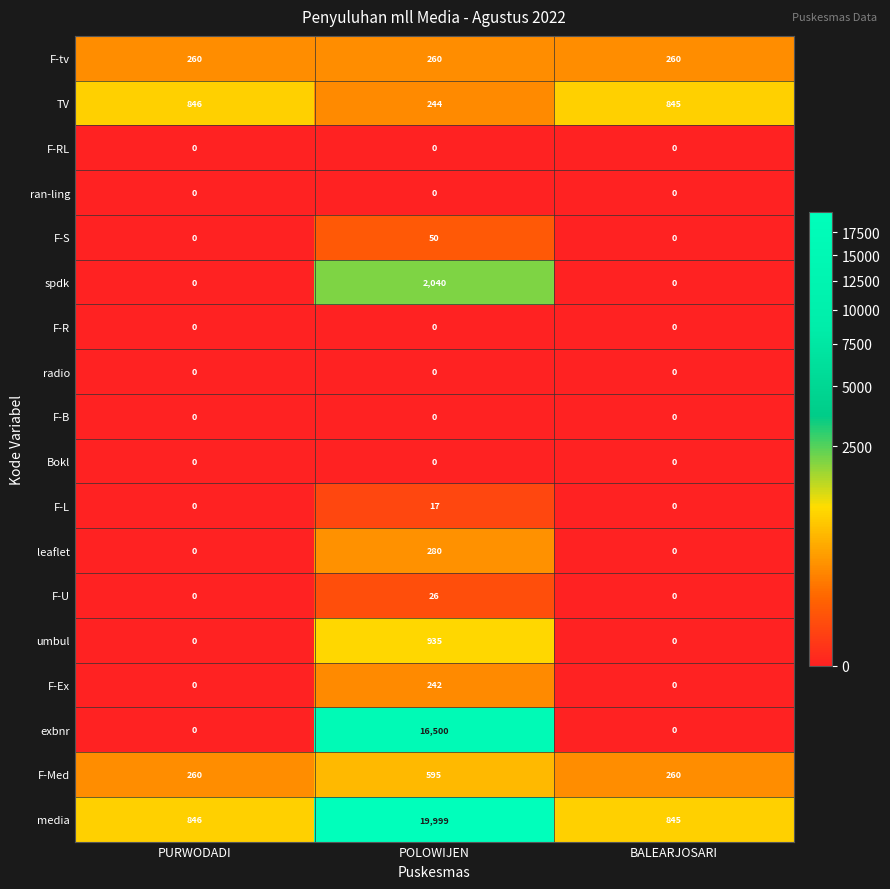

Count the number of data series in this chart.

18